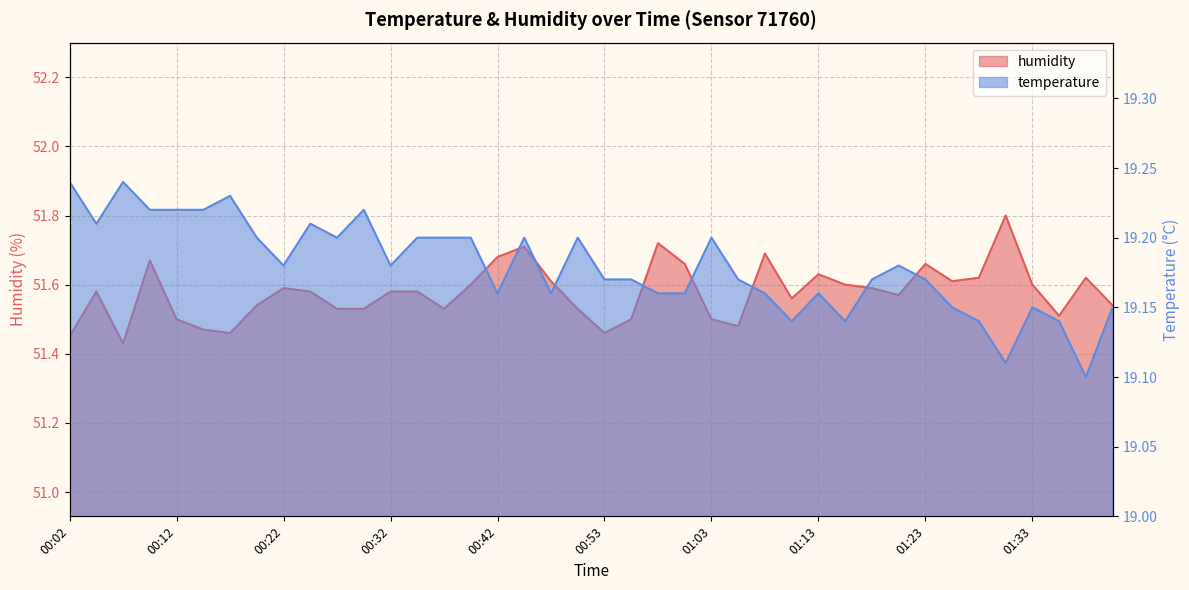

How many interior local peaks does the temperature series have?

10